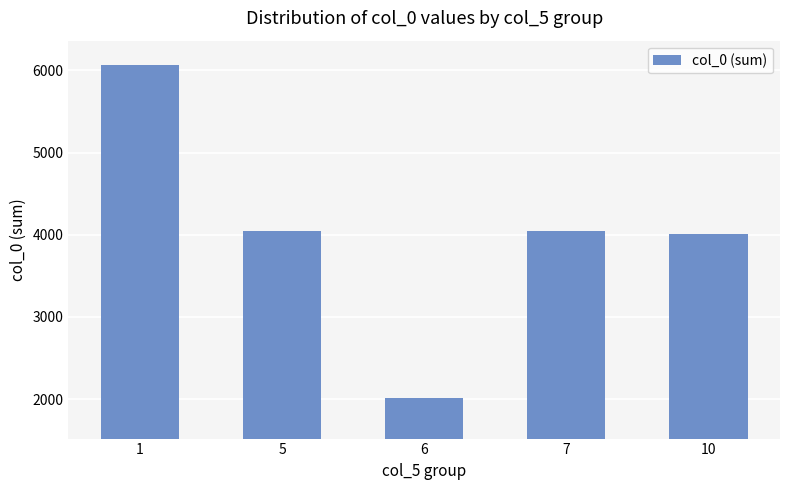

Is it true that the value at 10 is 1195?

False